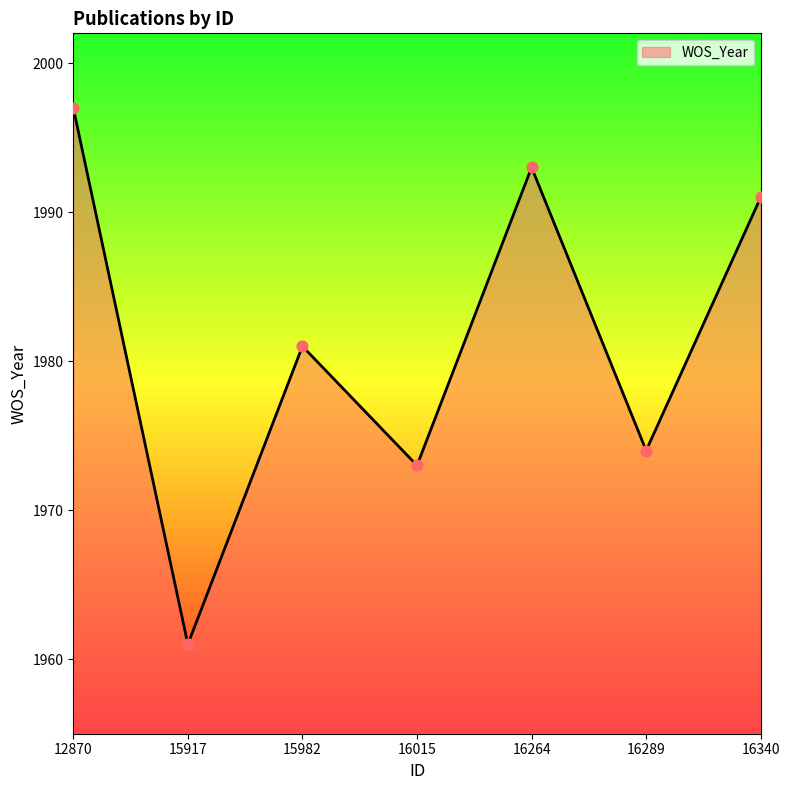

What is the change in value from 16015 to 16264?

+20